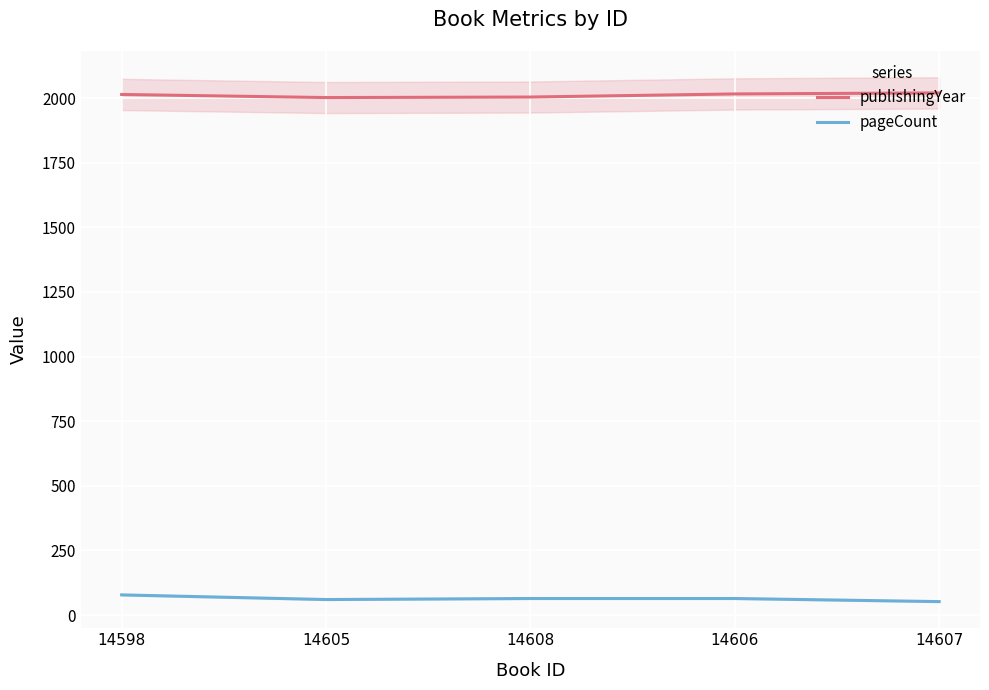

What is the maximum value for publishingYear?

2020